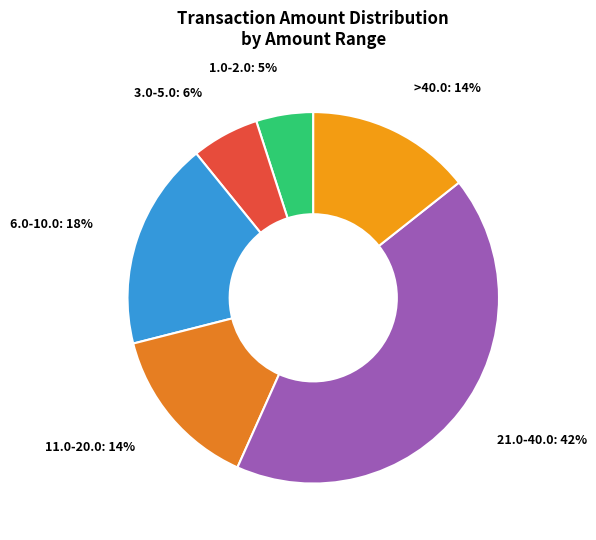

Do 3.0-5.0 and 21.0-40.0 together represent more than half of the pie?

No